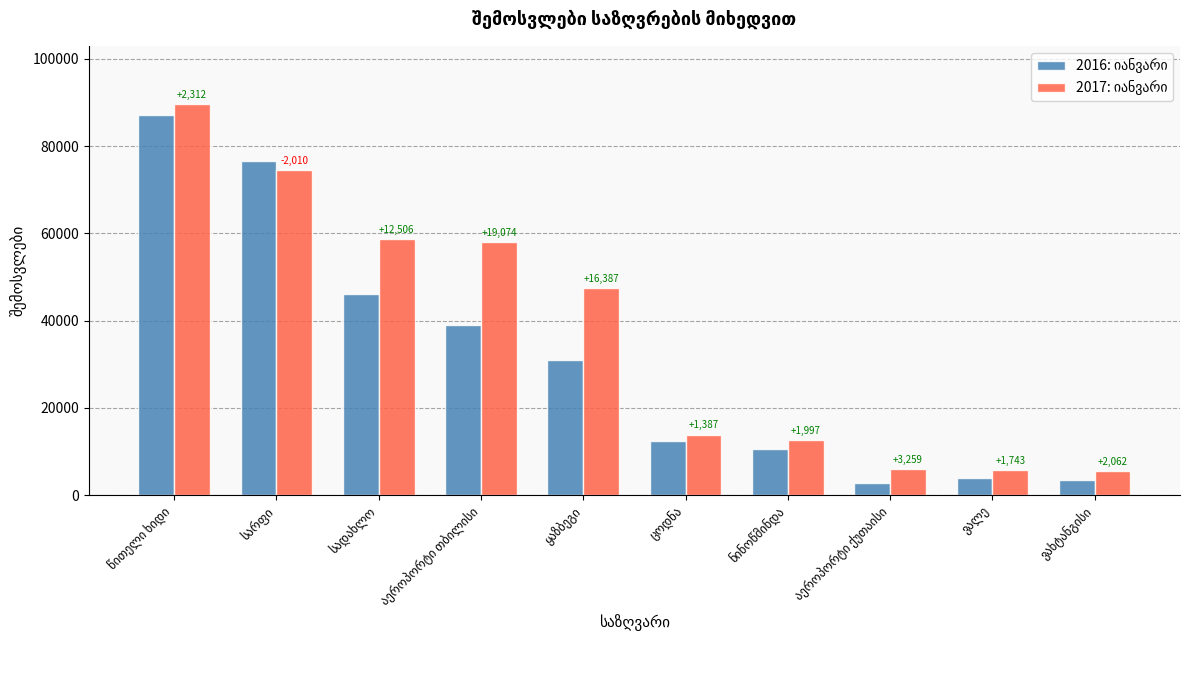

How many bars are there in each group?

2